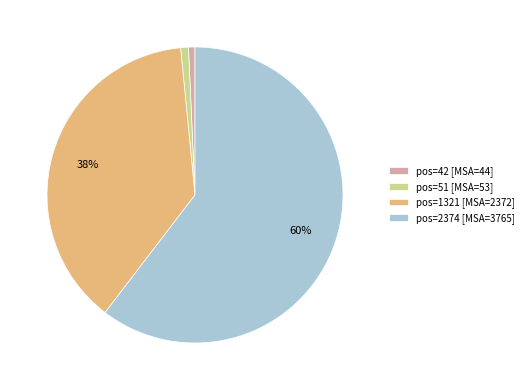

Which slice is the largest?

pos=2374 [MSA=3765]